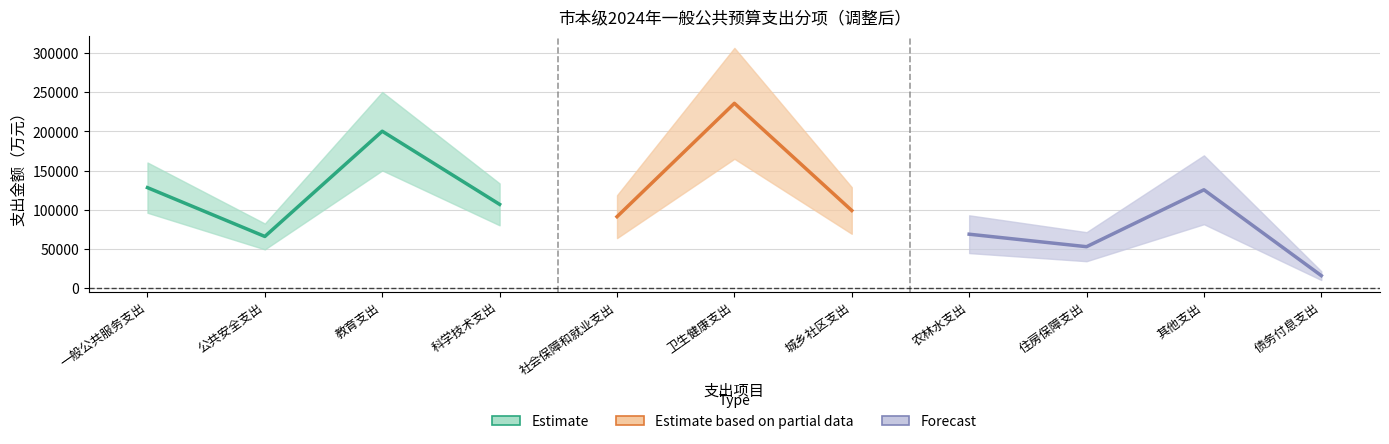

Where is the data nearest to the value 125932?

其他支出